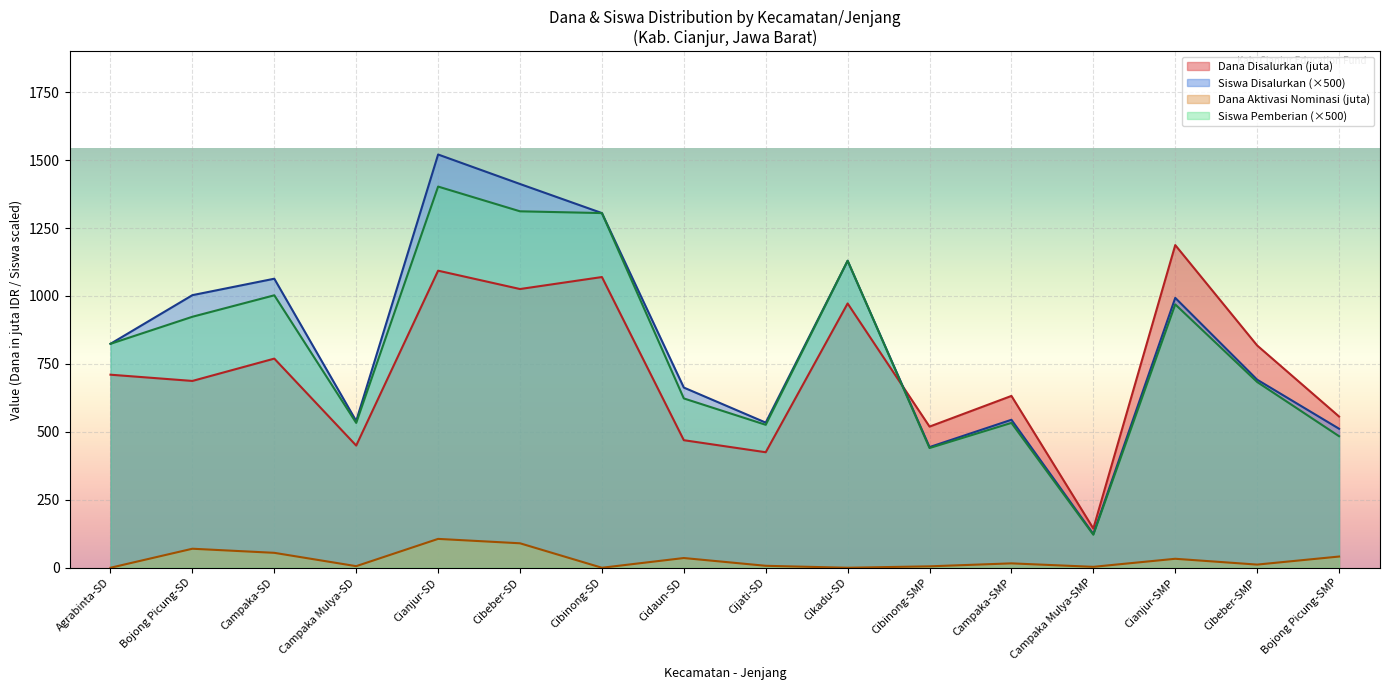

Which series has the largest range (max minus min)?

Siswa Disalurkan (×500)